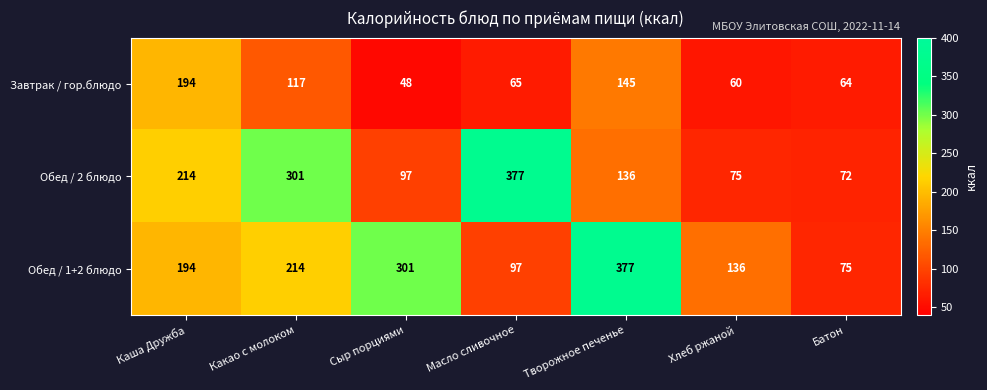

What is the spread (max minus min) of values at Каша Дружба?

20